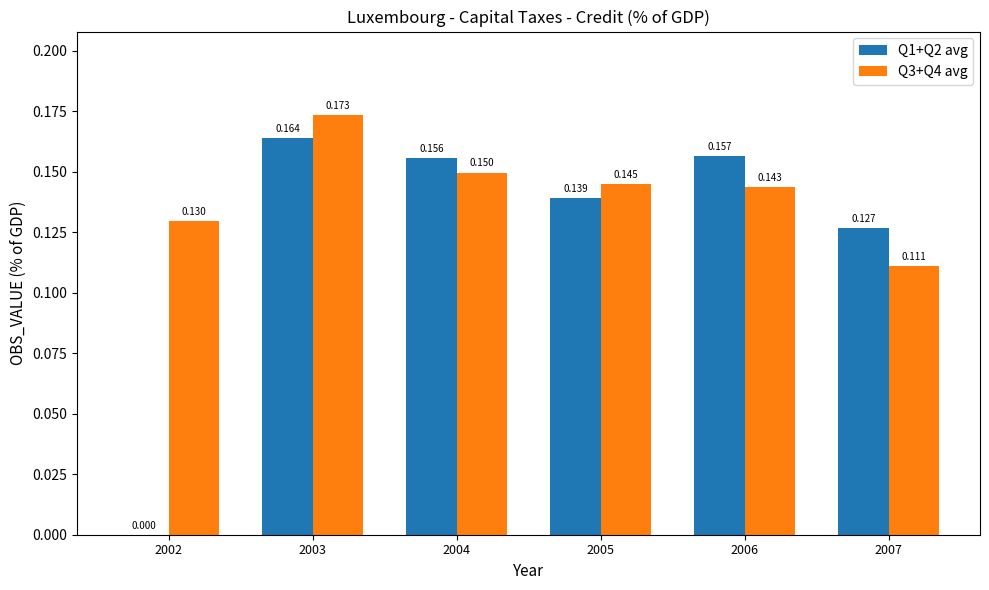

Are the bars horizontal?

No